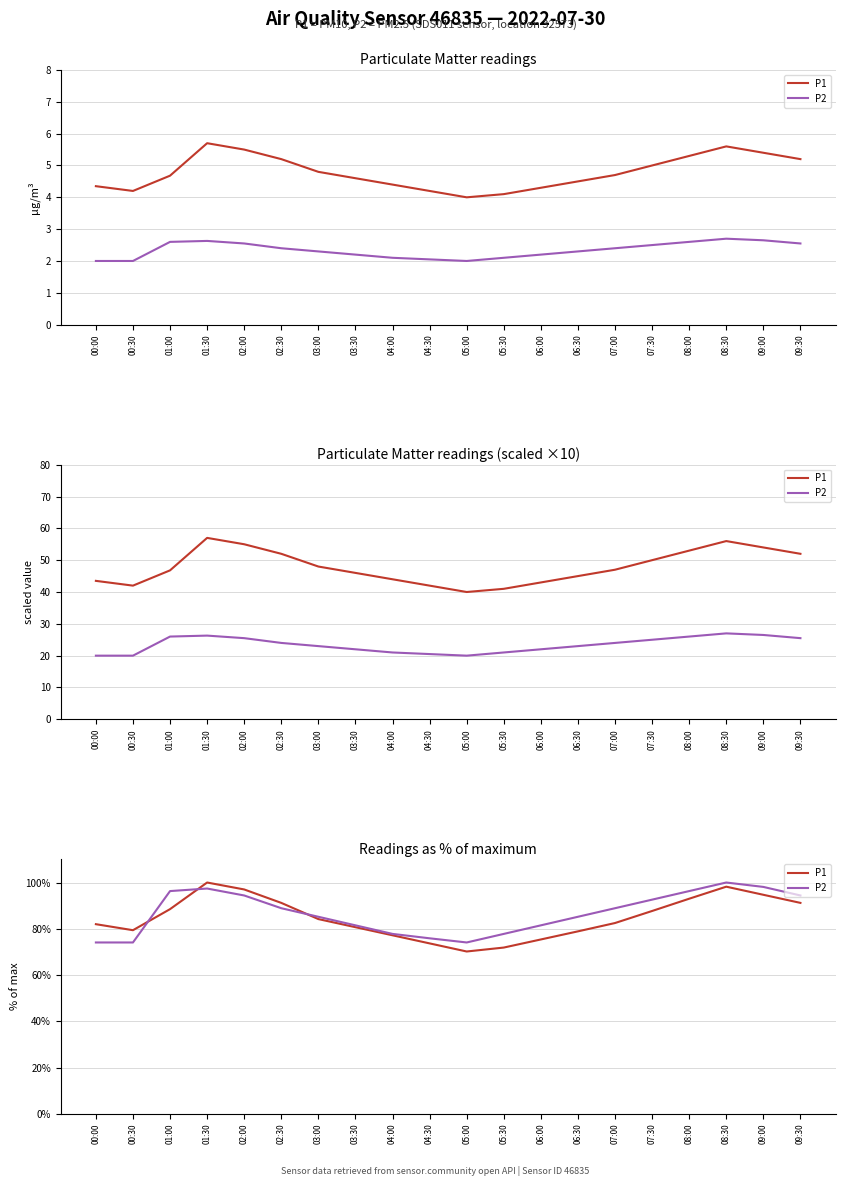

The P1 series shows 71.9 at 05:30. True or false?

True